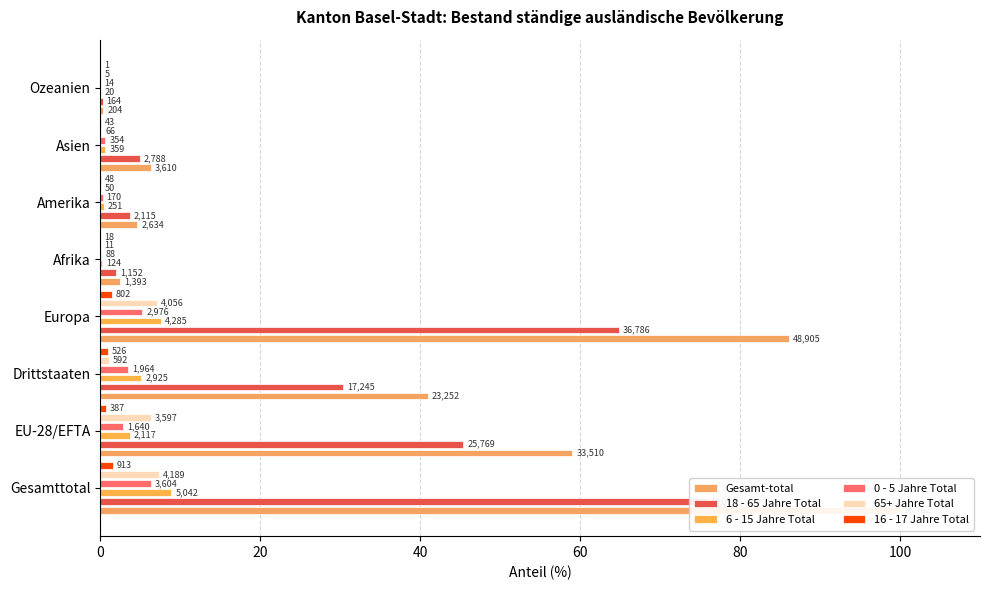

The 0 - 5 Jahre Total series shows 6.3 at Gesamttotal. True or false?

True